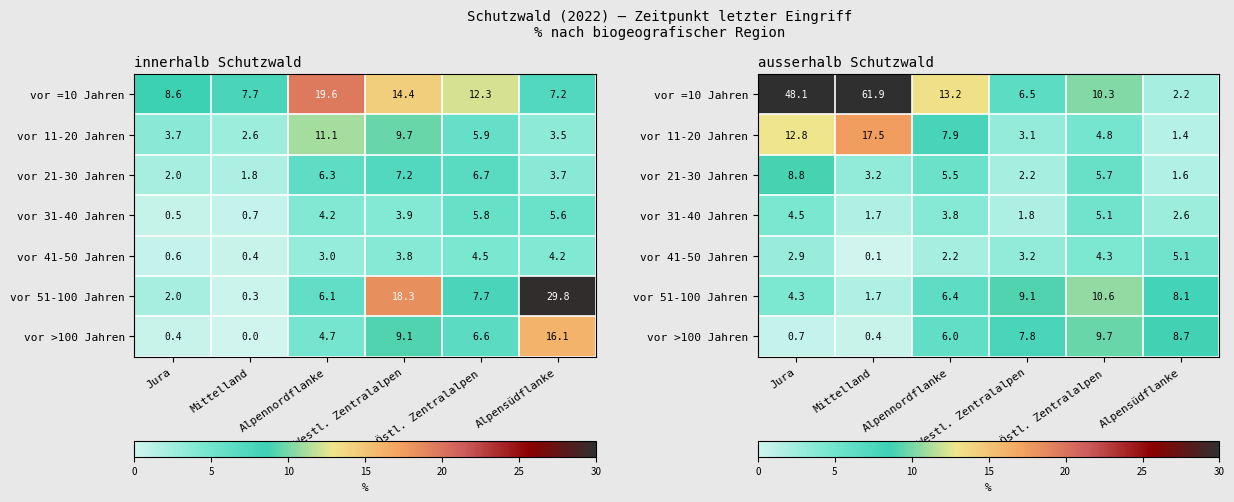

Between Jura and Alpennordflanke, which is larger?

Jura